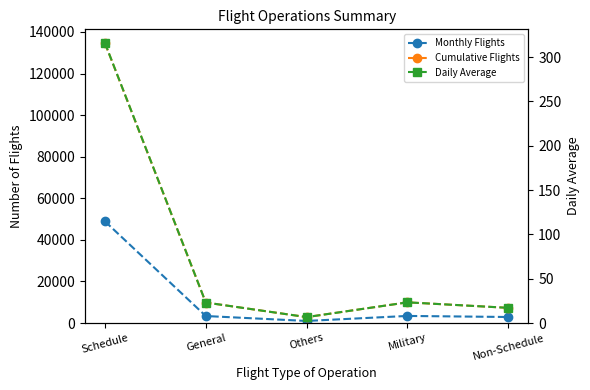

What is the minimum value for Daily Average?

6.7